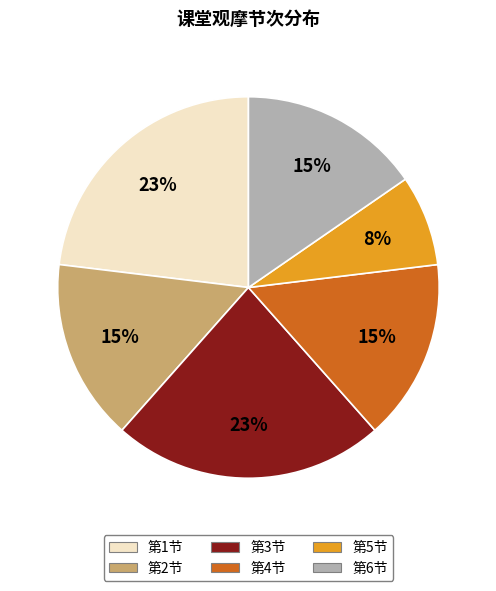

To the nearest percent, what portion does 第2节 represent?

15%